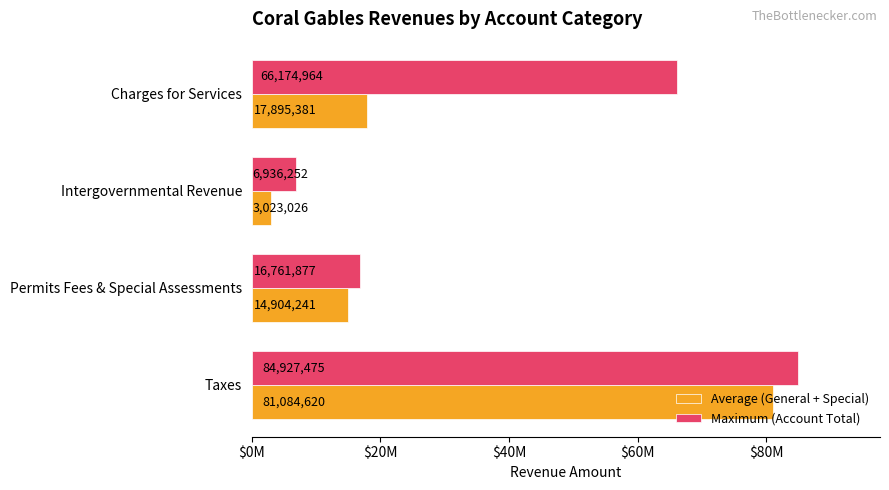

At which label does Maximum (Account Total) reach its peak?

Taxes